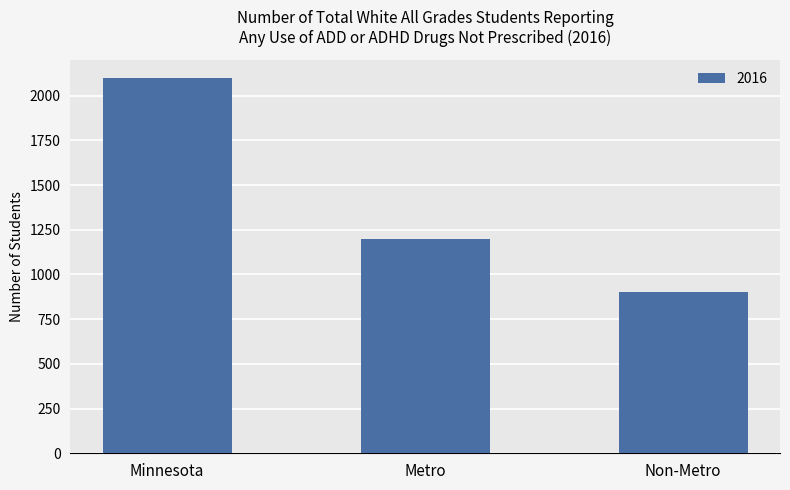

How many values are between 901 and 2097?

3